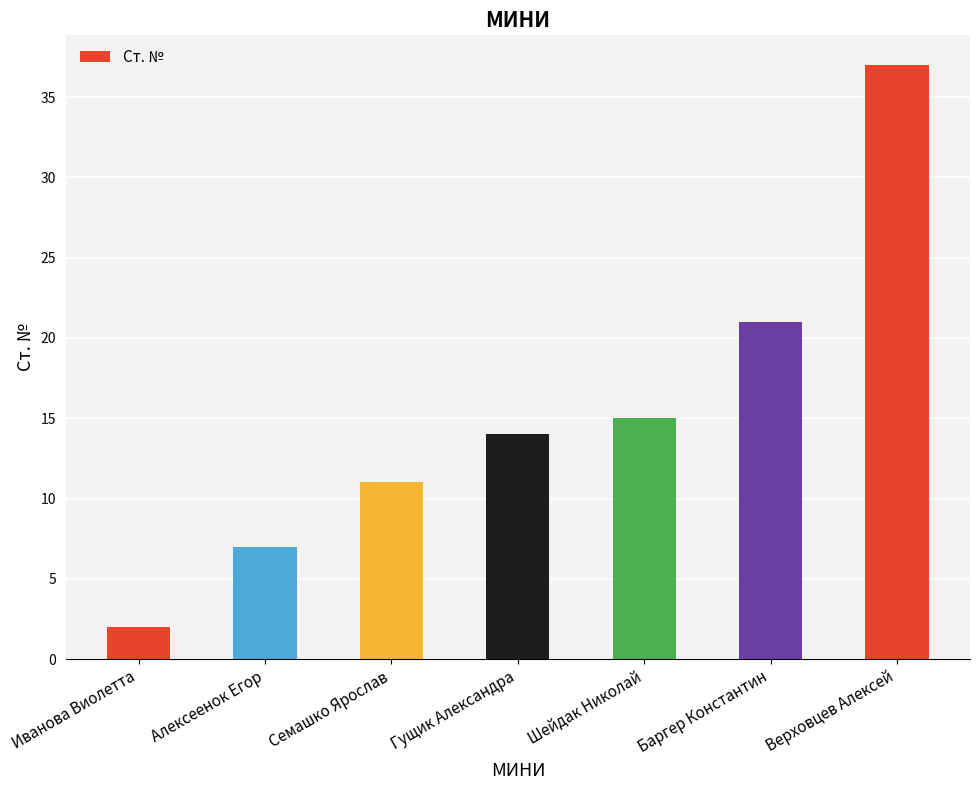

Reading left to right, list all the values displayed in this chart.

Иванова Виолетта=2	Алексеенок Егор=7	Семашко Ярослав=11	Гущик Александра=14	Шейдак Николай=15	Баргер Константин=21	Верховцев Алексей=37